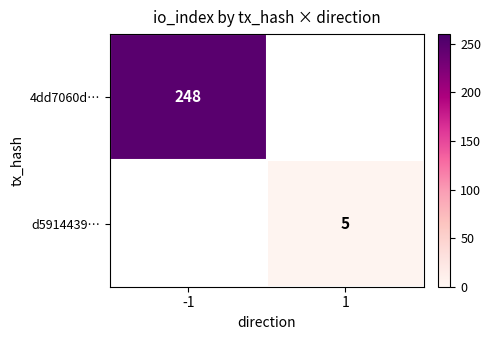

Is the value of 4dd7060d… at -1 greater than the value of d5914439… at 1?

Yes